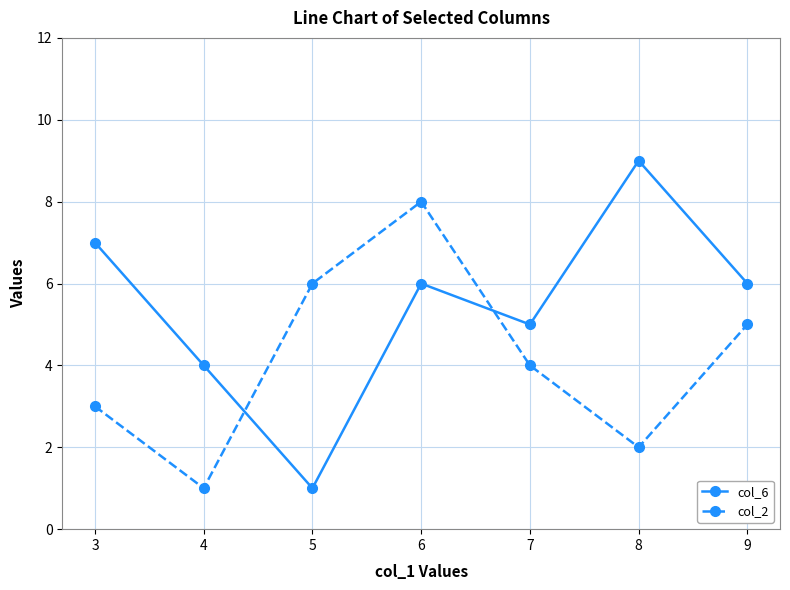

Is the value of col_6 at 8 greater than the value of col_2 at 5?

Yes